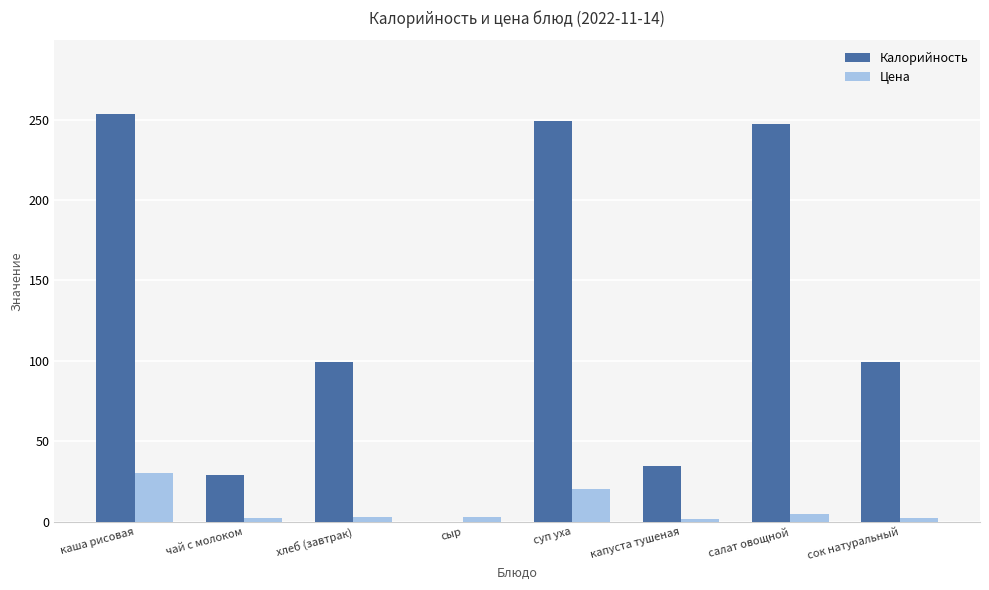

Is it true that Цена equals 35.1 at суп уха?

False